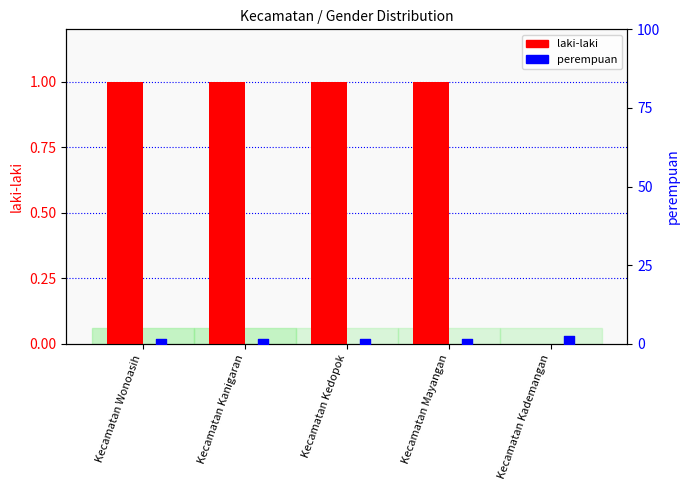

What are all the series names shown in the legend?

laki-laki, perempuan